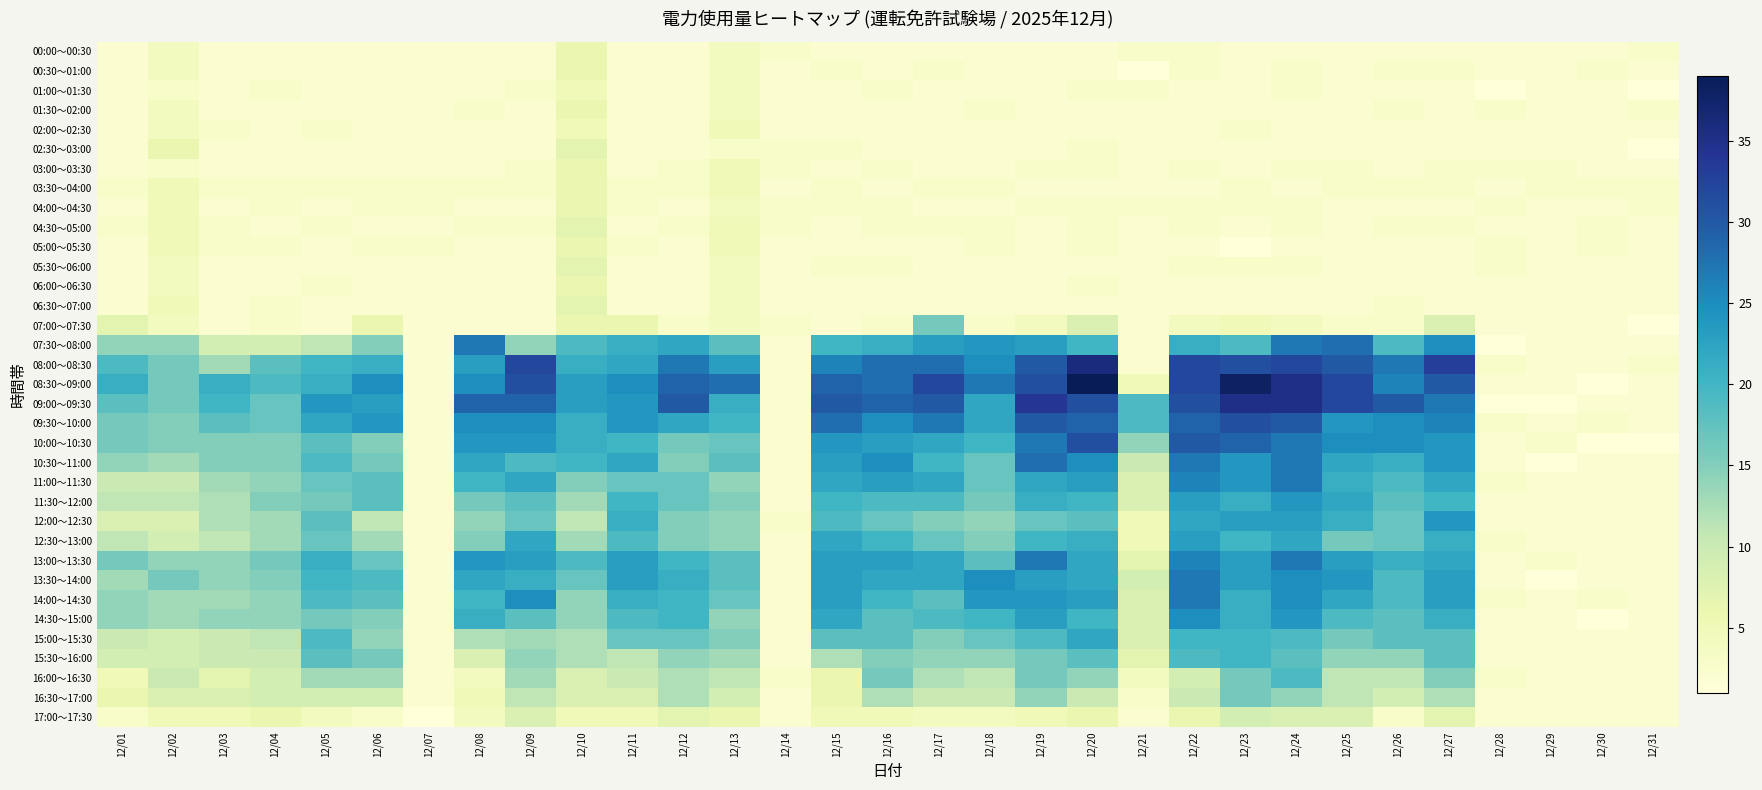

List the series in order of their peak value, highest first.

08:30～09:00, 08:00～08:30, 09:00～09:30, 09:30～10:00, 10:00～10:30, 07:30～08:00, 10:30～11:00, 11:00～11:30, 13:00～13:30, 13:30～14:00, 14:00～14:30, 14:30～15:00, 11:30～12:00, 12:00～12:30, 12:30～13:00, 15:00～15:30, 15:30～16:00, 16:00～16:30, 07:00～07:30, 16:30～17:00, 17:00～17:30, 02:30～03:00, 04:30～05:00, 05:30～06:00, 06:30～07:00, 00:00～00:30, 00:30～01:00, 01:30～02:00, 03:00～03:30, 03:30～04:00, 04:00～04:30, 05:00～05:30, 06:00～06:30, 01:00～01:30, 02:00～02:30